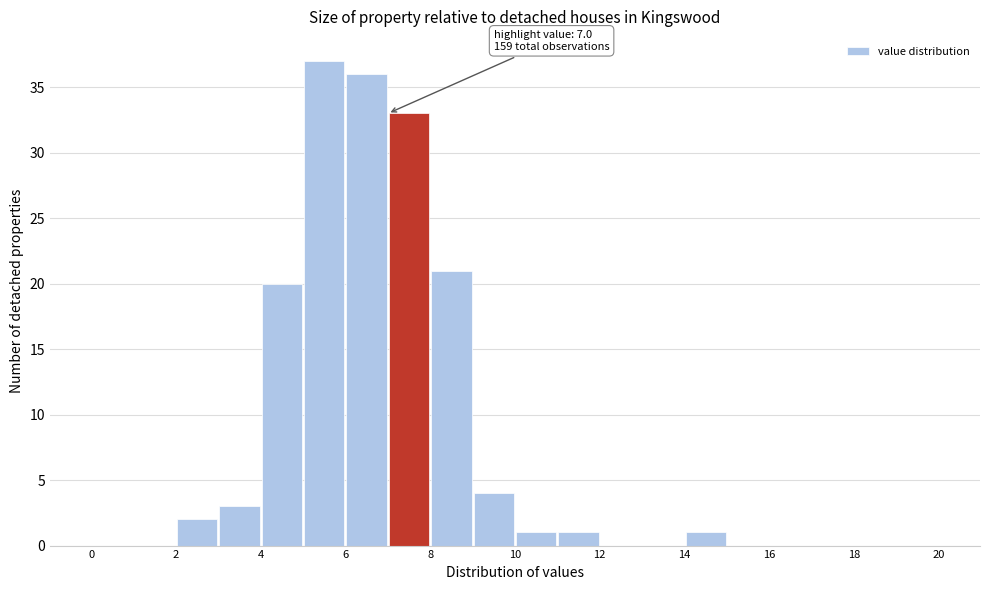

Over which range of the x-axis is the bar tallest?

5 to 6